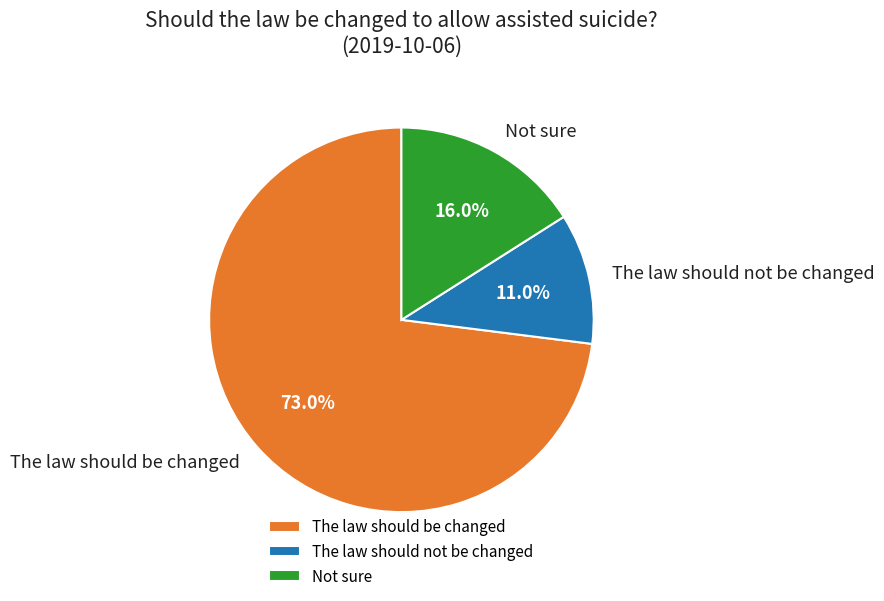

Which has a higher value, Not sure or The law should be changed?

The law should be changed